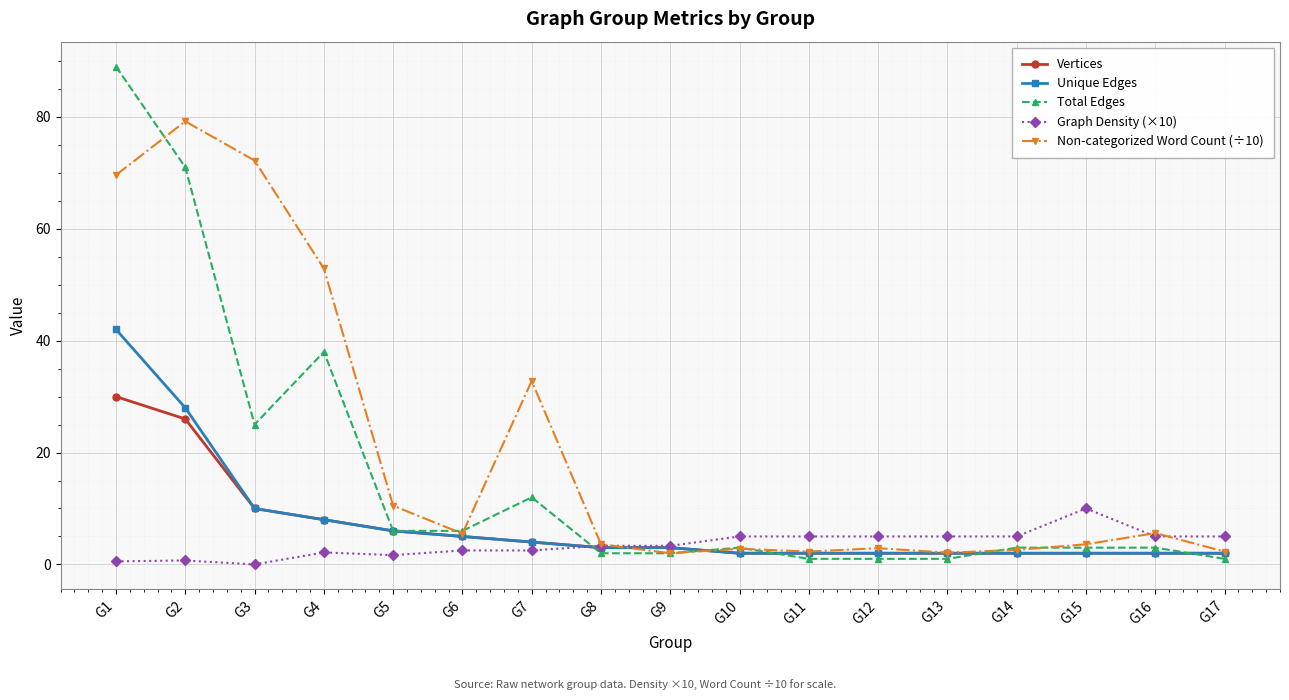

What is the value of the Vertices point at the 2nd from the left?

26.0